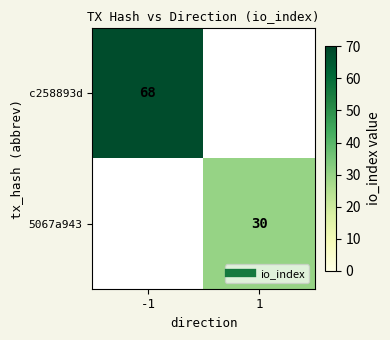

At how many categories does at least one series exceed 17?

2